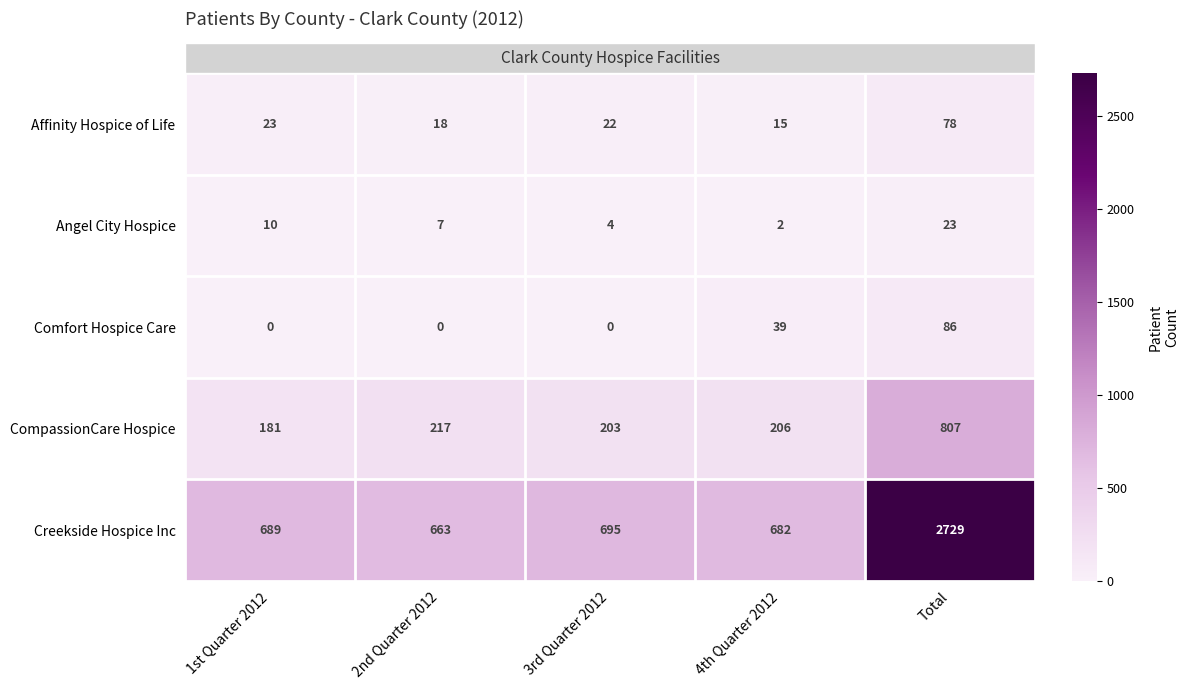

Which series has the largest total across all categories?

Creekside Hospice Inc